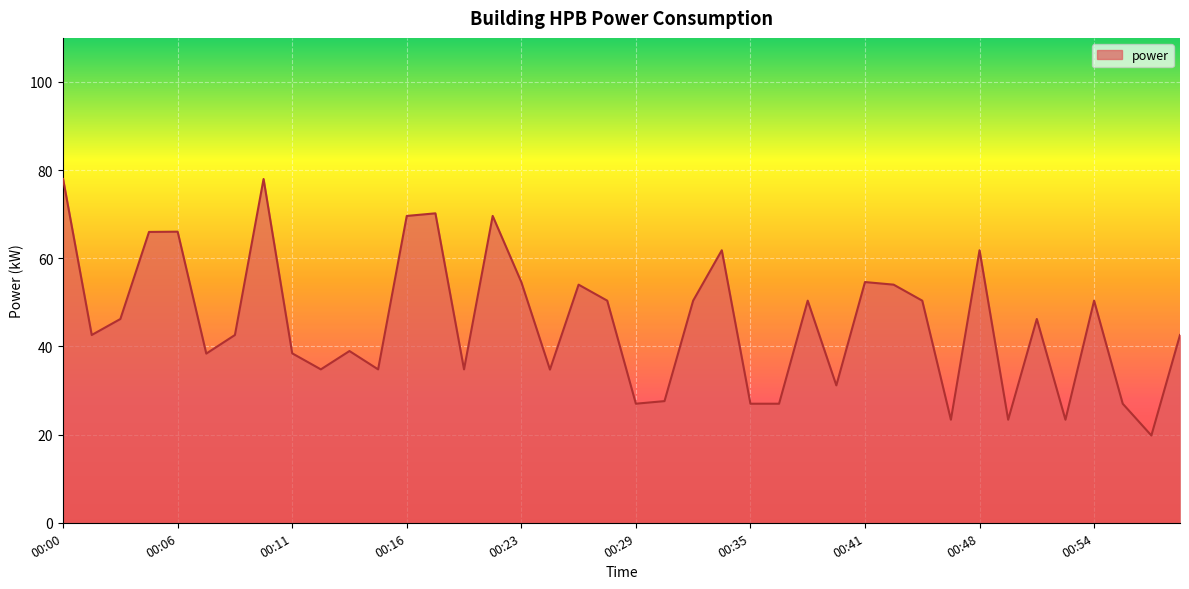

What is the maximum value shown in the chart?

78.0